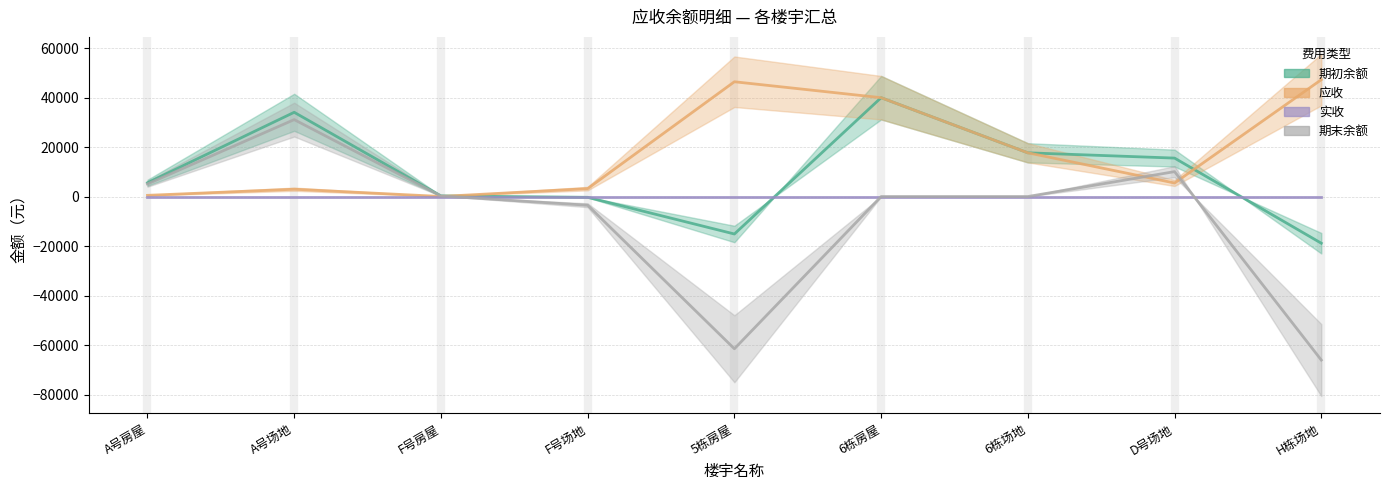

At which category does 应收 reach its first local peak?

A号场地